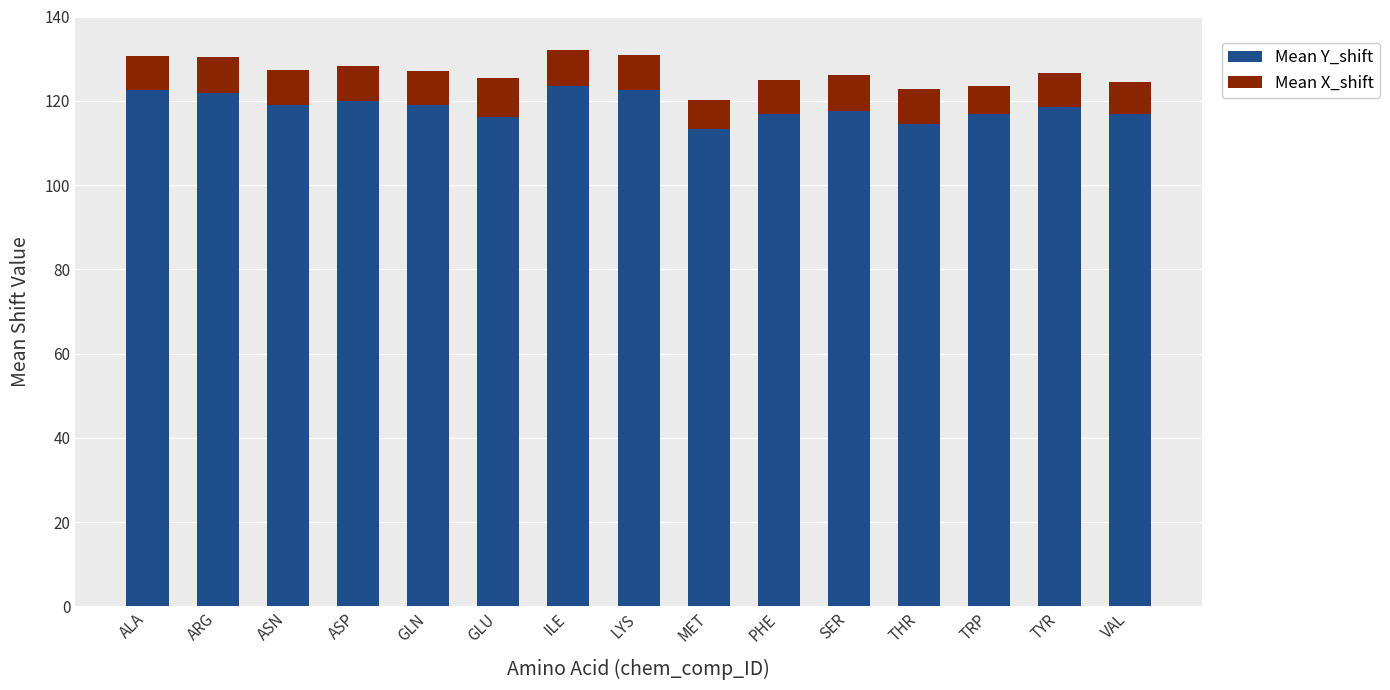

What is the approximate value of Mean Y_shift at ASP?

120.0